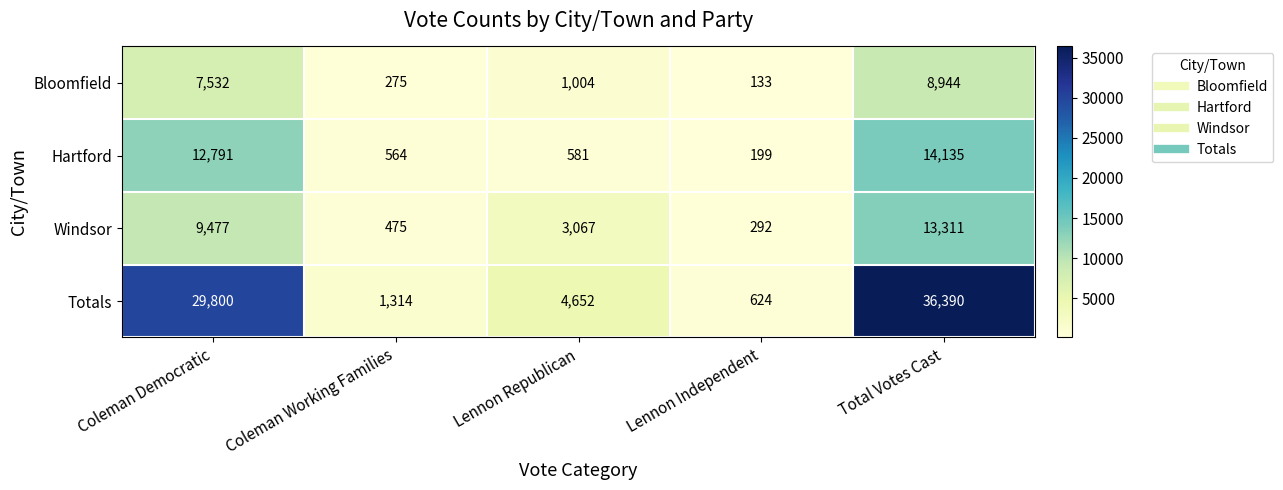

Rank the series at Lennon Republican from highest to lowest value.

Totals, Windsor, Bloomfield, Hartford